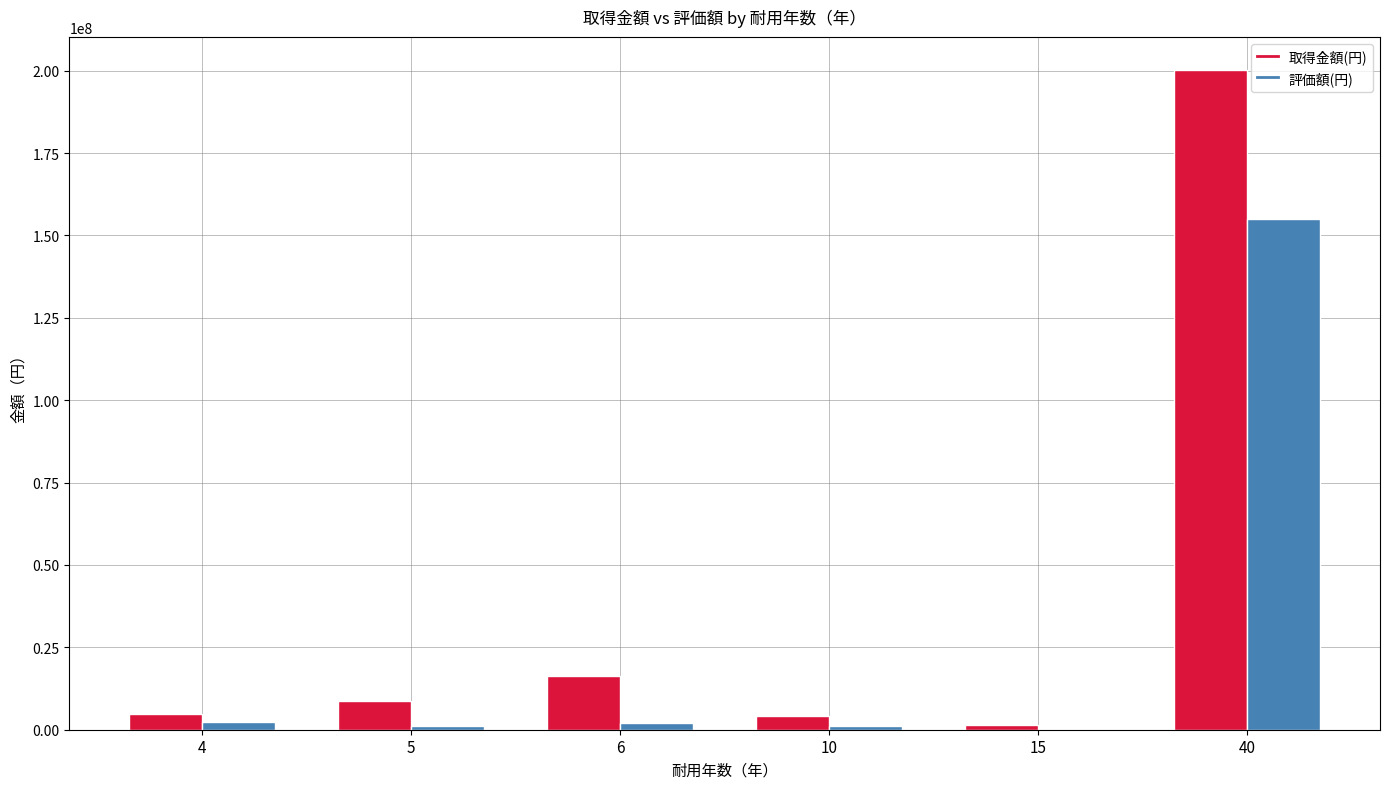

Is the value of 評価額(円) at 5 greater than the value of 取得金額(円) at 5?

No